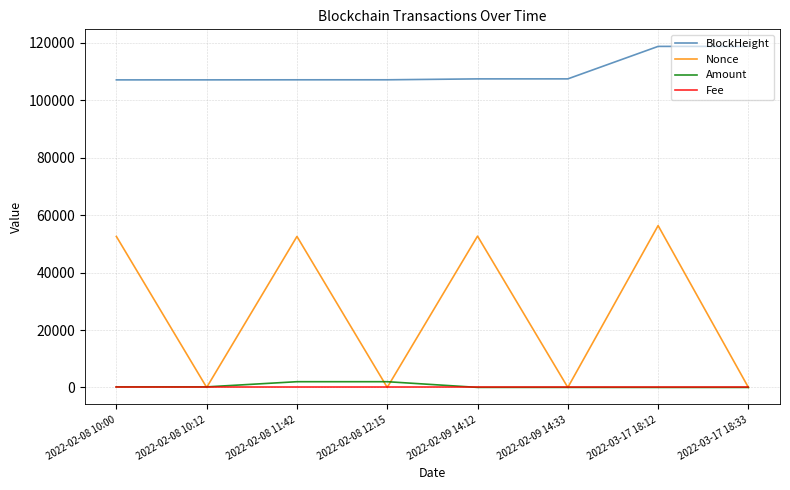

The value of Nonce at 2022-02-08 10:00 is 76398.1. True or false?

False